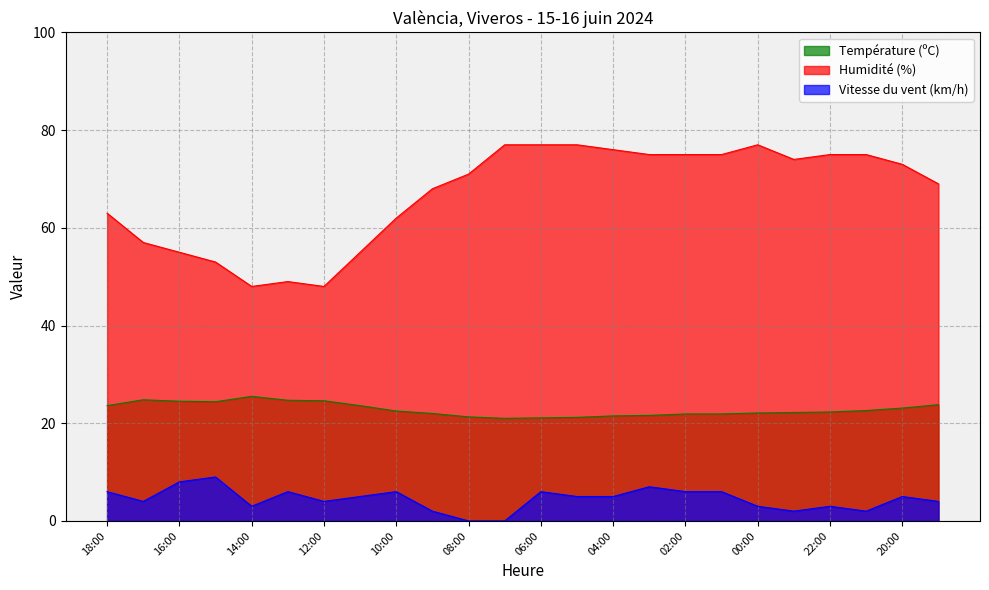

What is the average value of the Humidité (%) series?

66.8